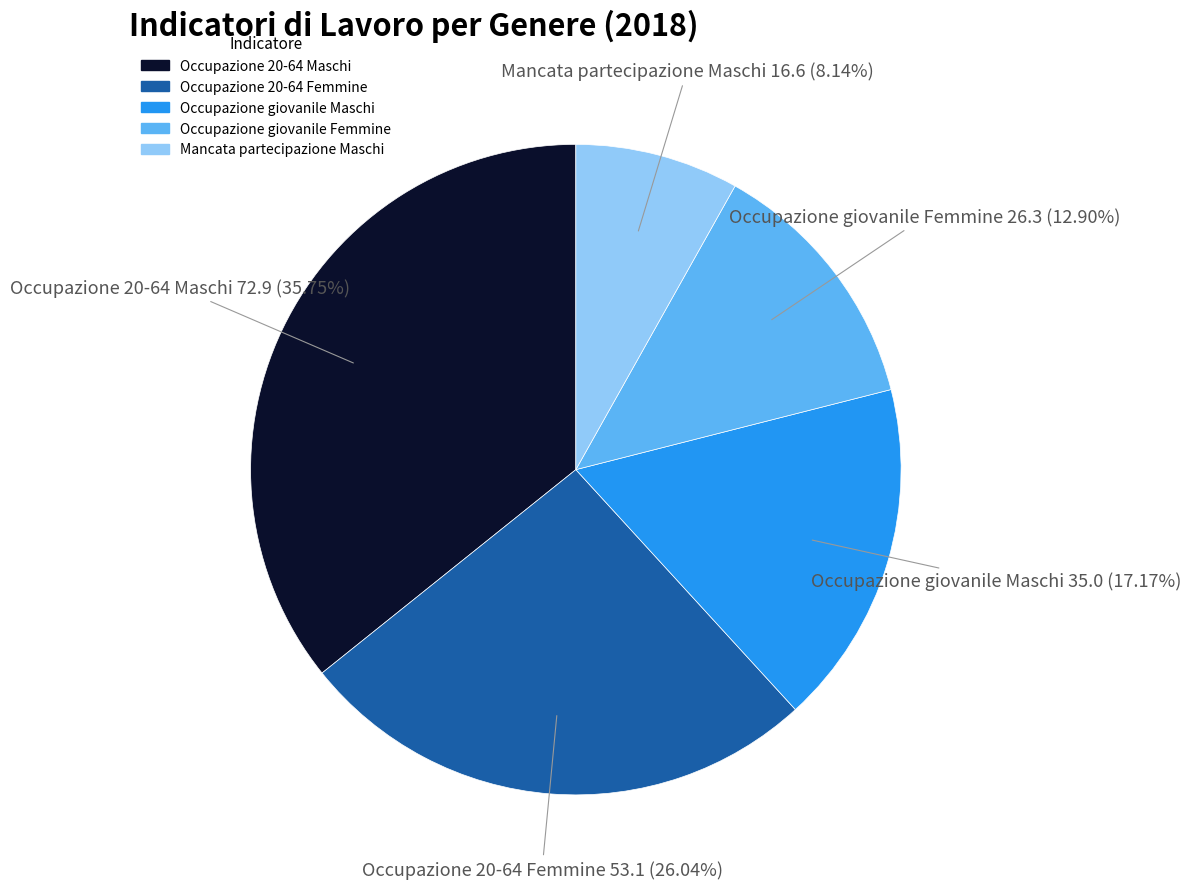

Is there a majority slice in this chart?

No